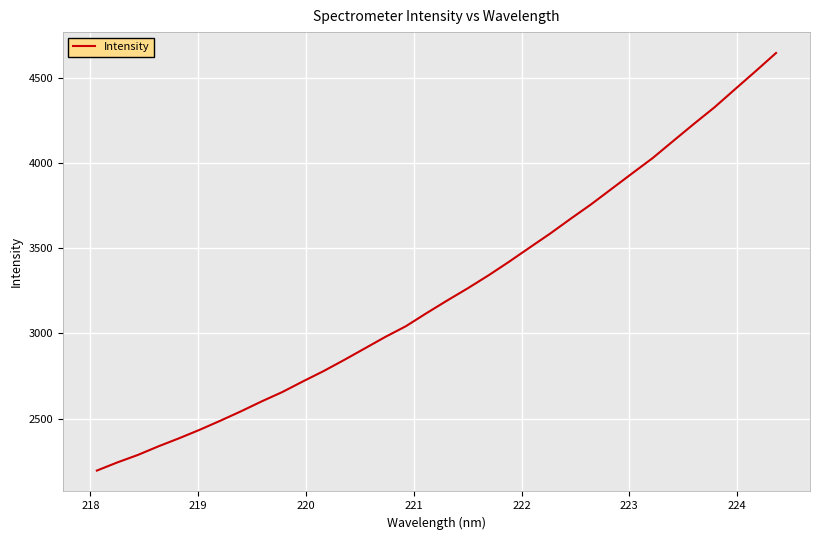

What is the smallest value displayed?

2195.8